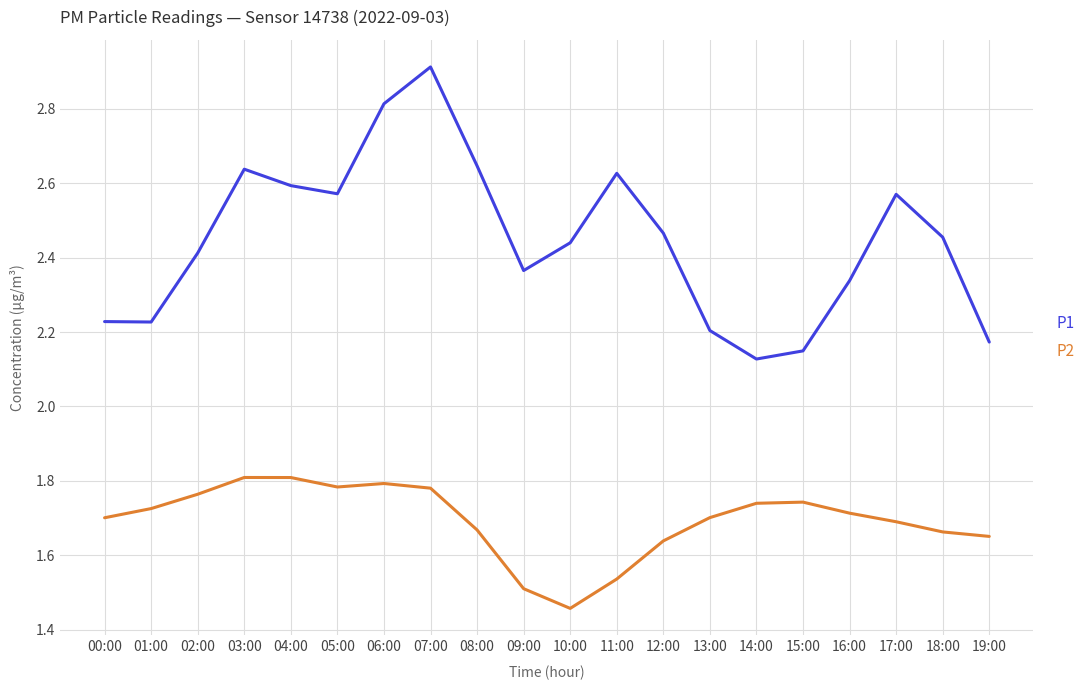

The P1 series shows 4.3 at 18:00. True or false?

False